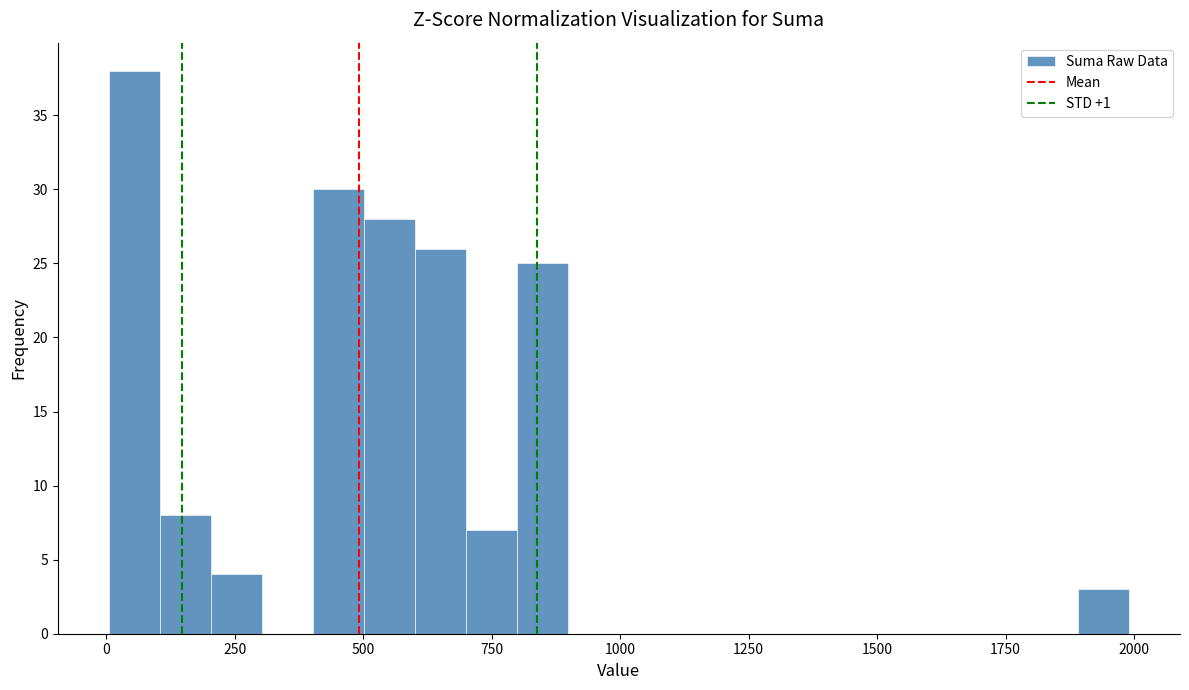

Around what value on the x-axis is the tallest bar? Give the approximate position of its centre, as read against the axis.

50